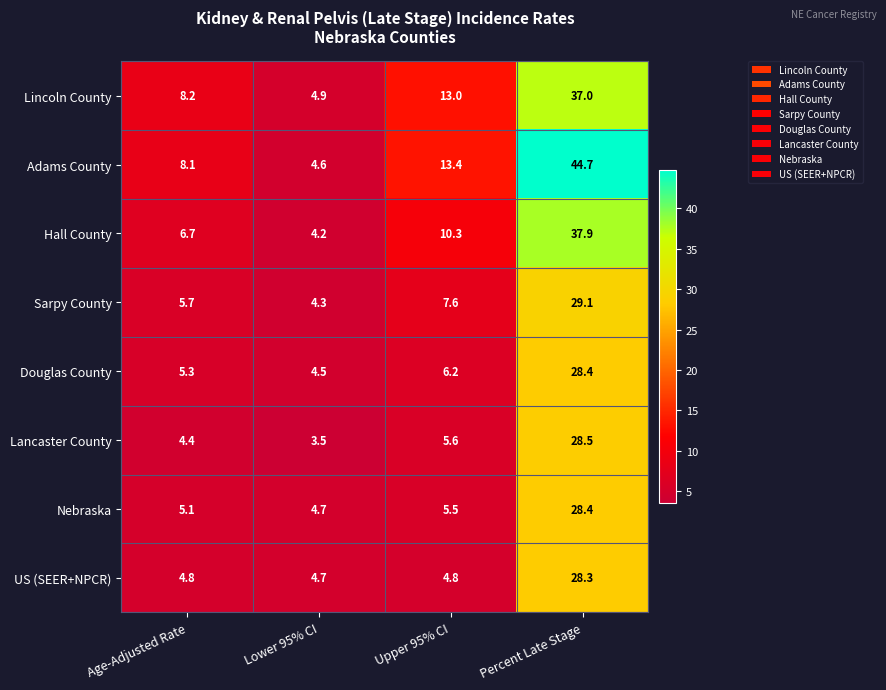

Which series has the widest spread of values?

Adams County